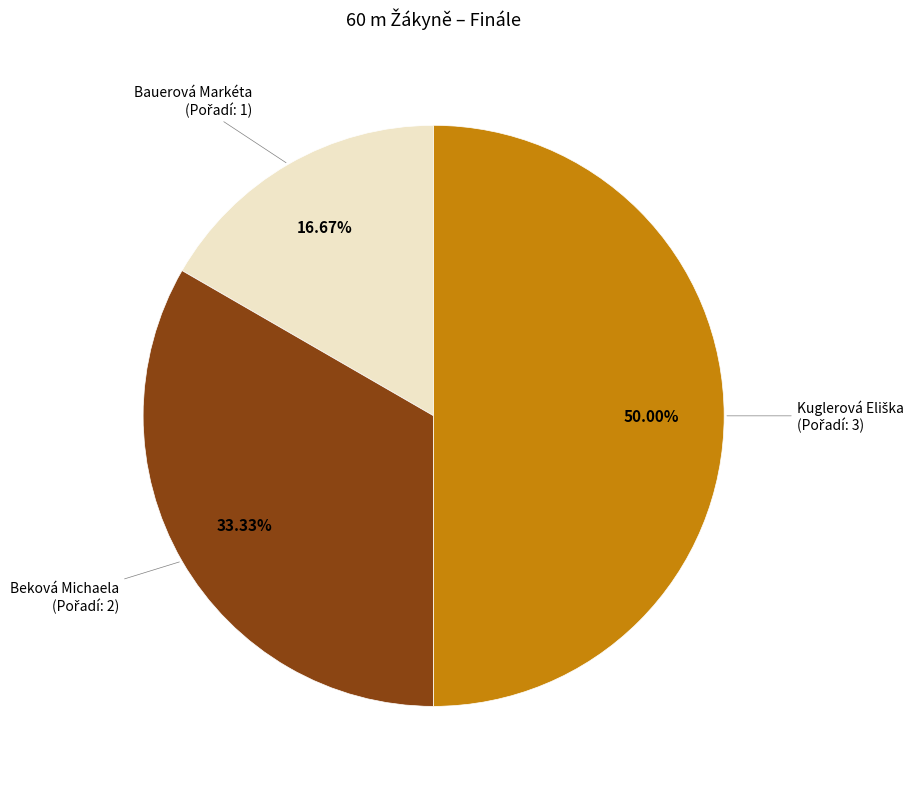

What is the total percentage of Bauerová Markéta and Beková Michaela?

50.0%